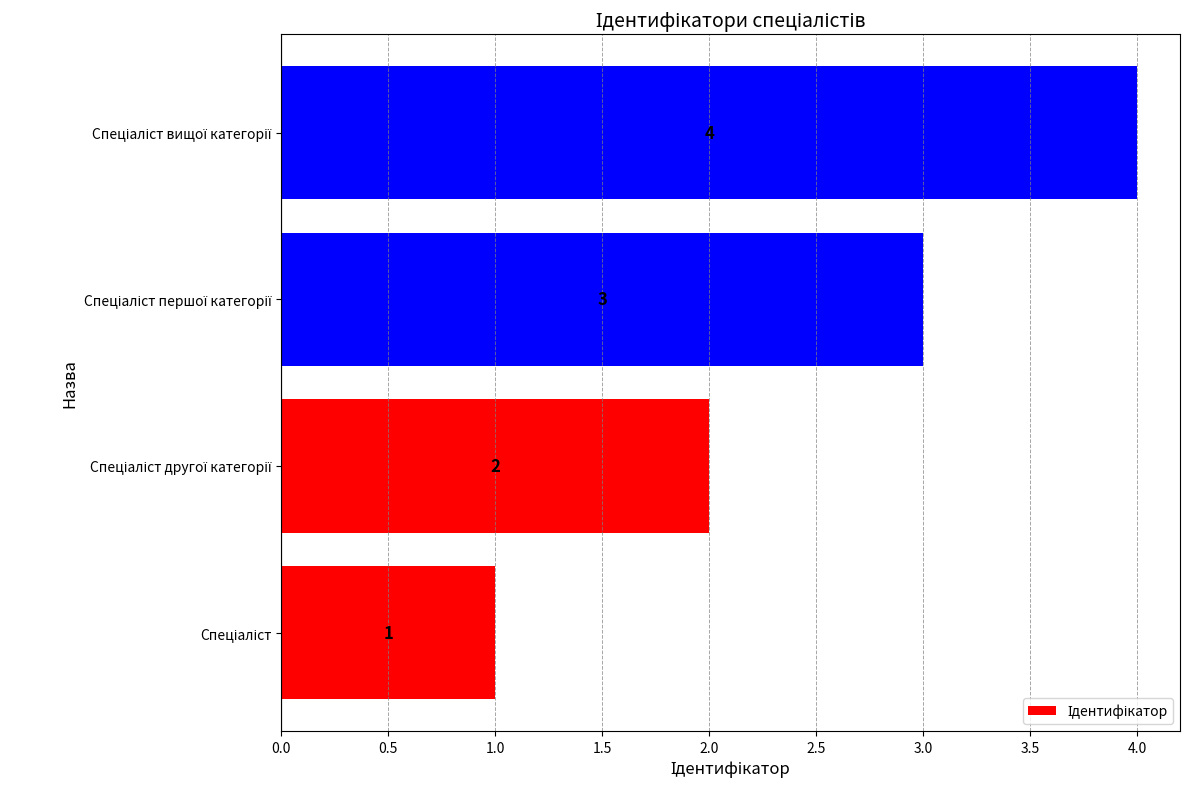

What is the difference between the maximum and second lowest values?

2